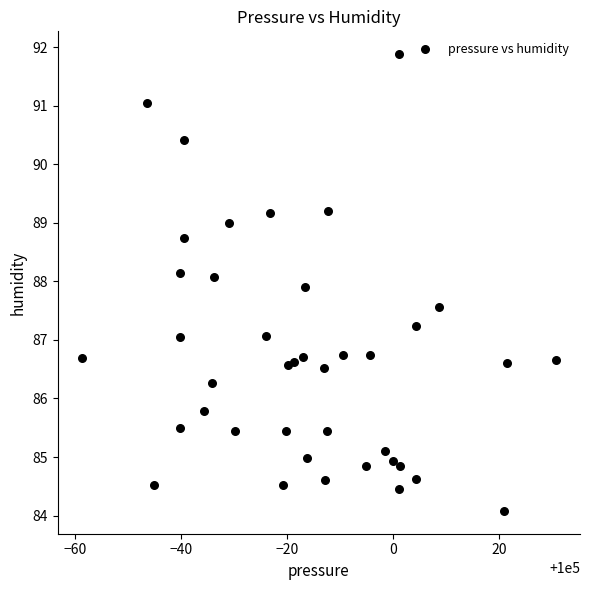

What is the range of X values (max minus min)?

89.6